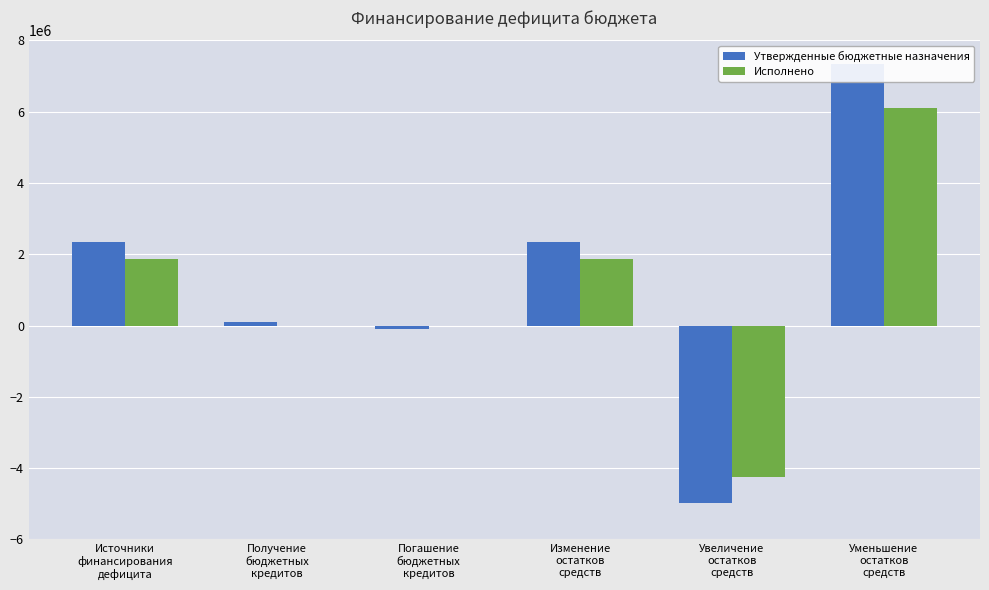

How many groups of bars are there?

6